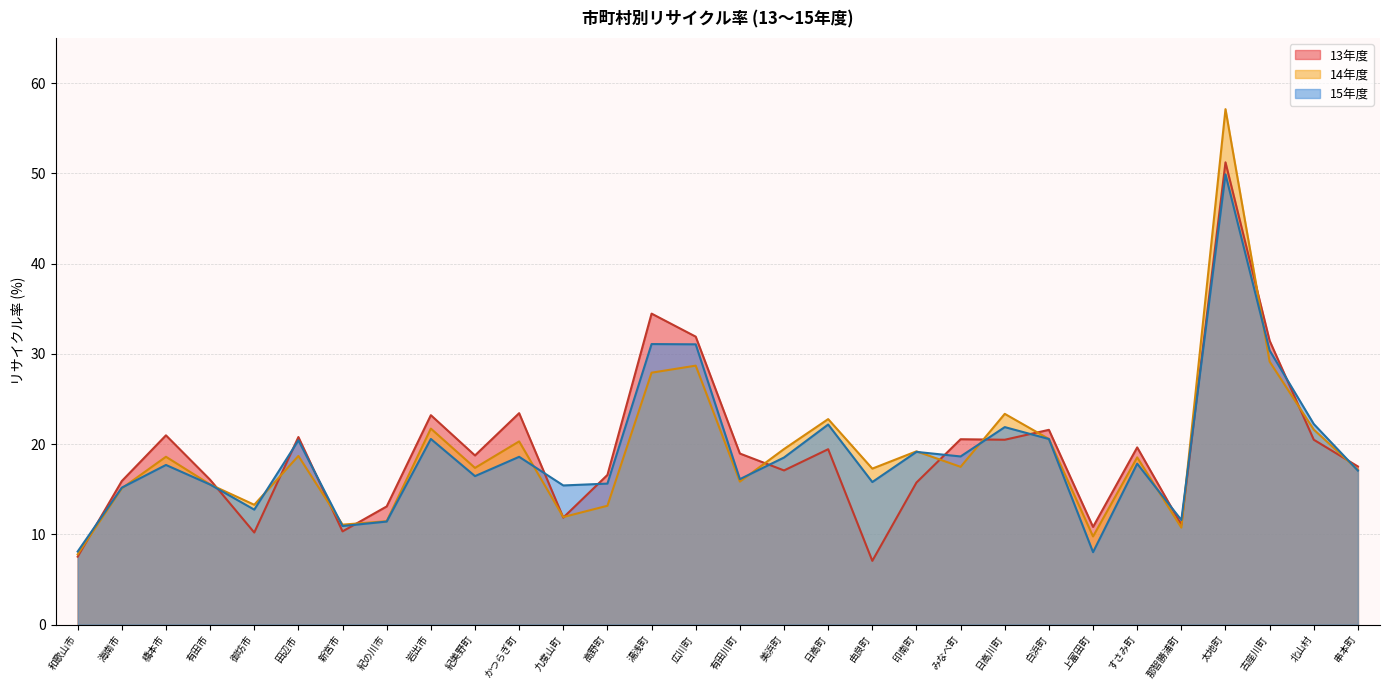

What is the value of the 15年度 point at the 21st from the left?

18.6